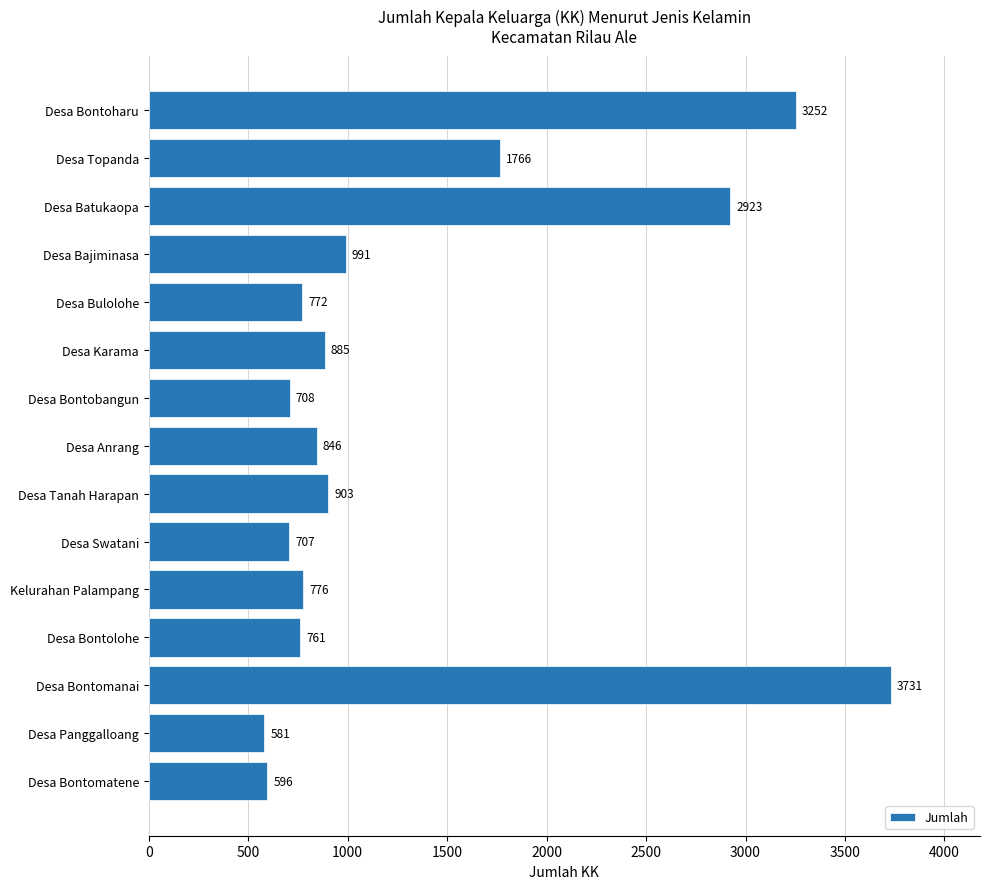

What is the minimum value shown in the chart?

581